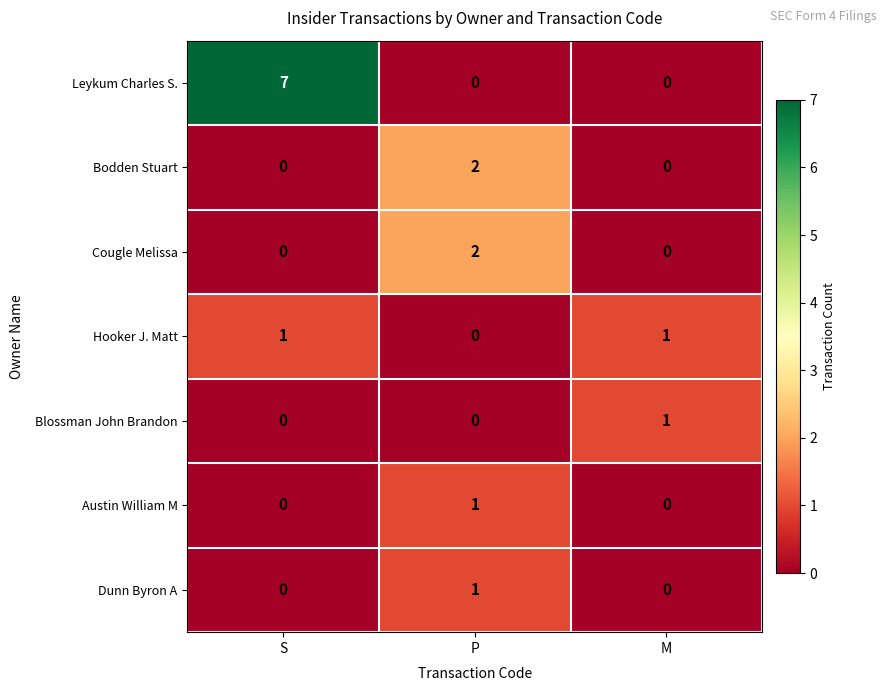

Reading right to left, extract all data points from this chart.

Leykum Charles S.: 0	0	7
Bodden Stuart: 0	2	0
Cougle Melissa: 0	2	0
Hooker J. Matt: 1	0	1
Blossman John Brandon: 1	0	0
Austin William M: 0	1	0
Dunn Byron A: 0	1	0